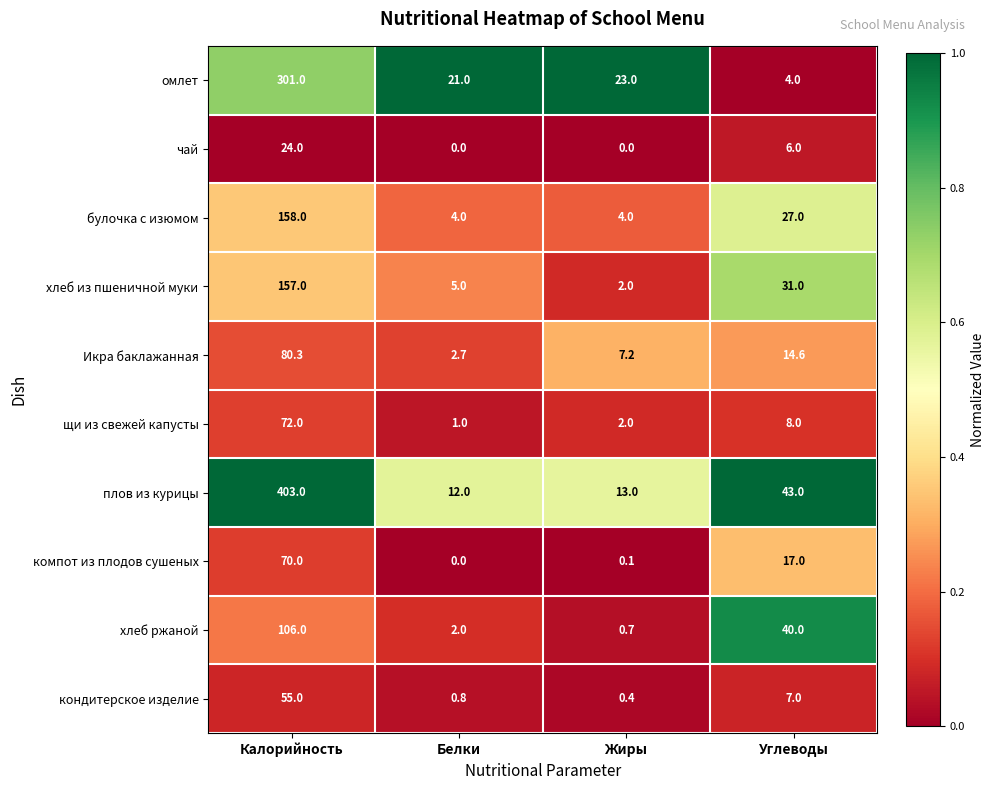

At which label is булочка с изюмом closest to 81?

Углеводы